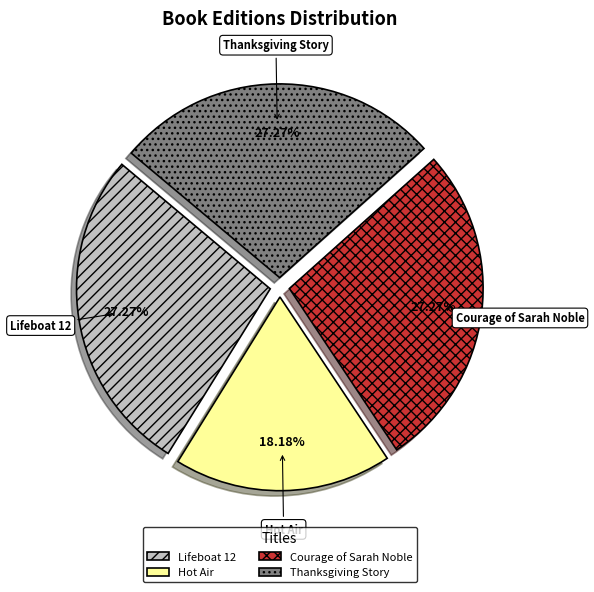

How many slices are in this pie chart?

4